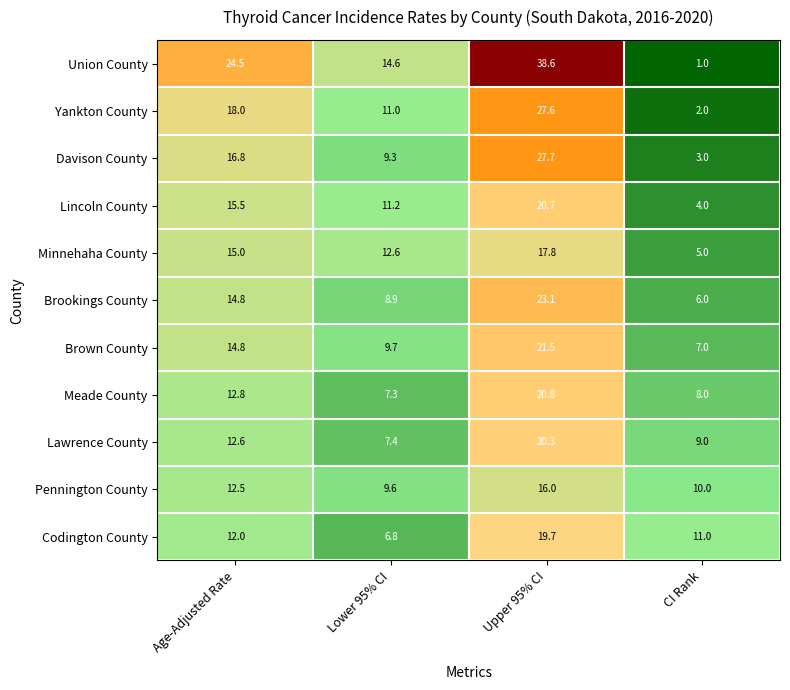

What is the greatest value displayed?

38.6